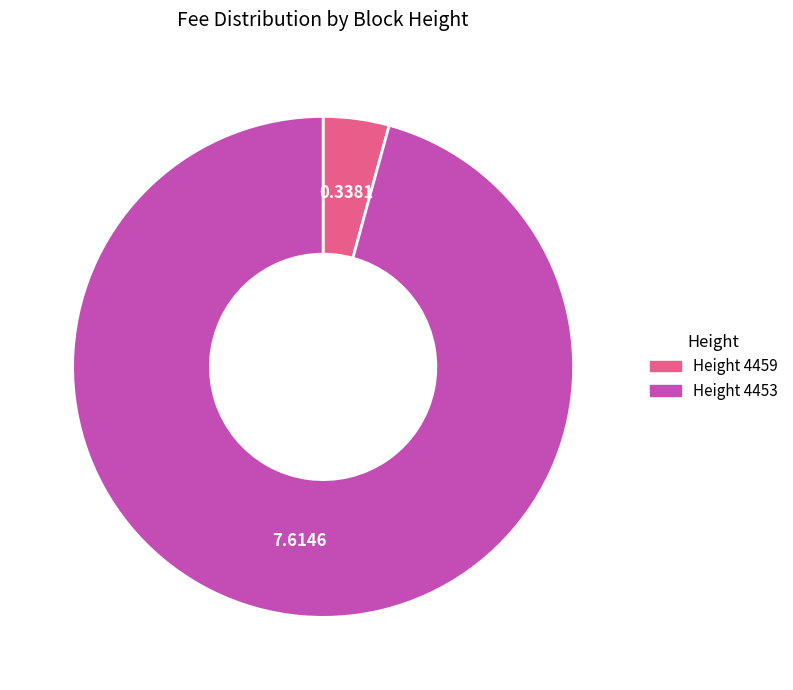

Rank the categories by value from lowest to highest.

Height 4459, Height 4453